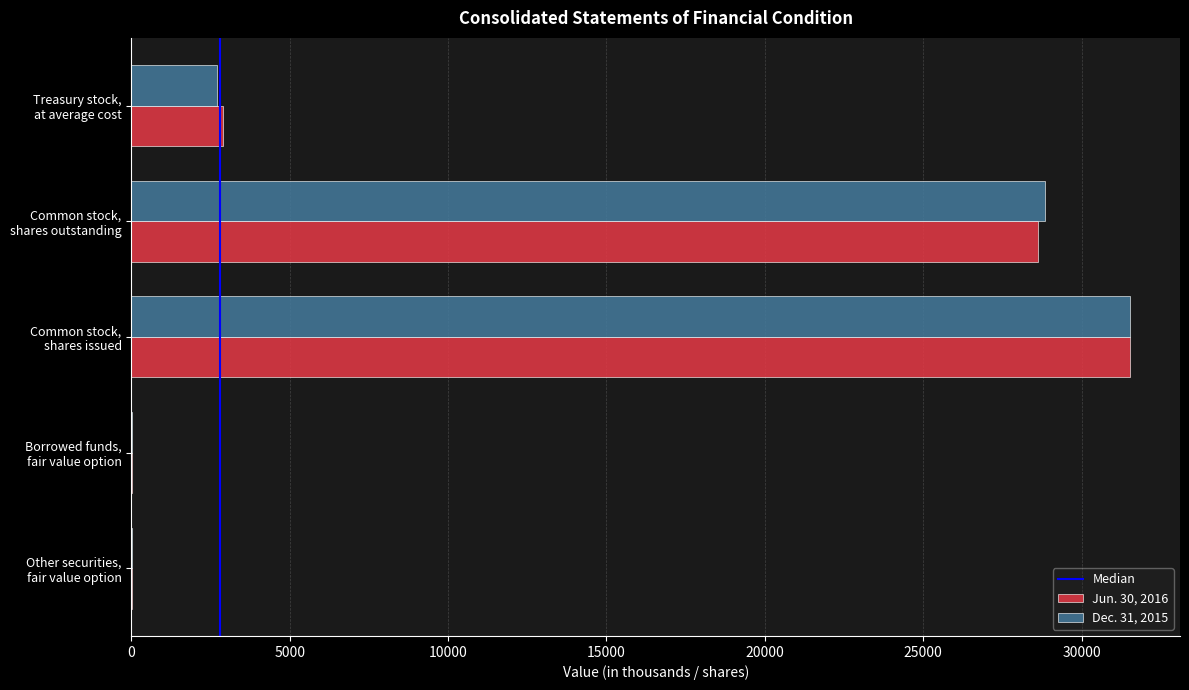

What is the sum of all Jun. 30, 2016 values?

63117.1